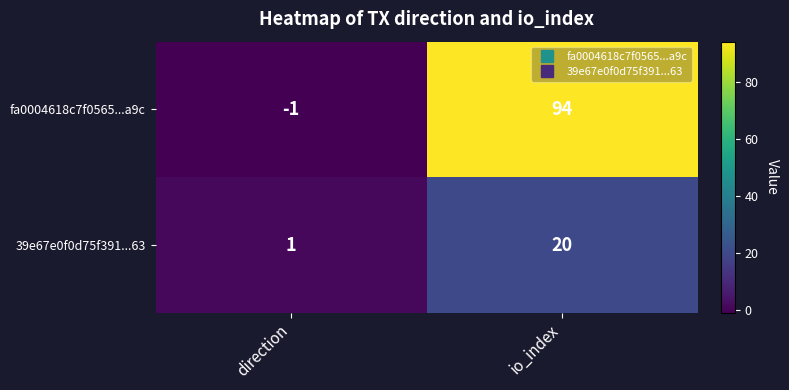

Which series has the largest range (max minus min)?

fa0004618c7f0565...a9c